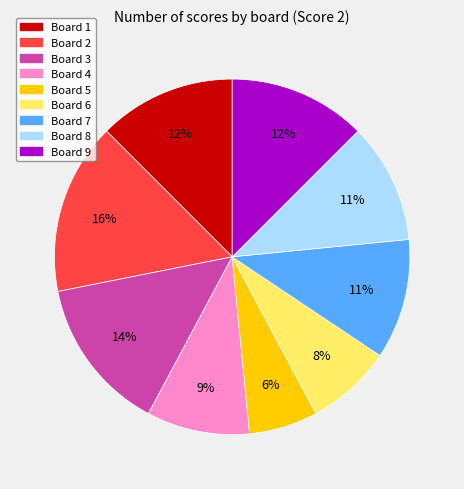

Is there any slice that represents more than half of the pie?

No